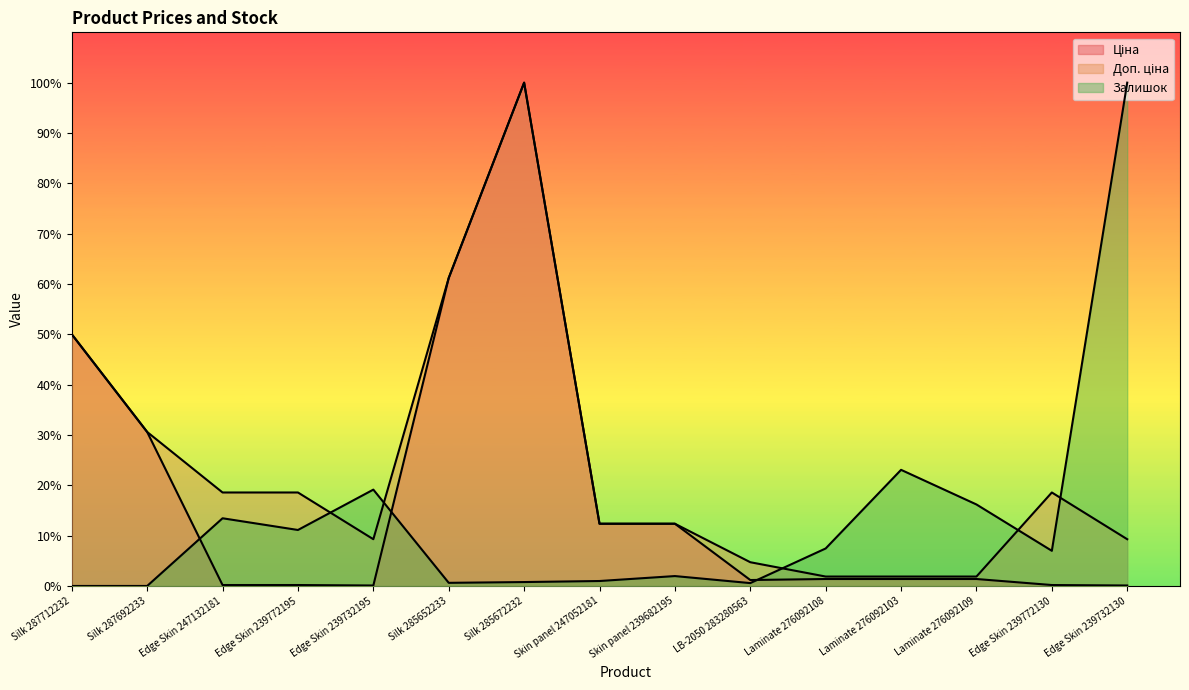

In Ціна, how many points are higher than both neighbors (excluding endpoints)?

1